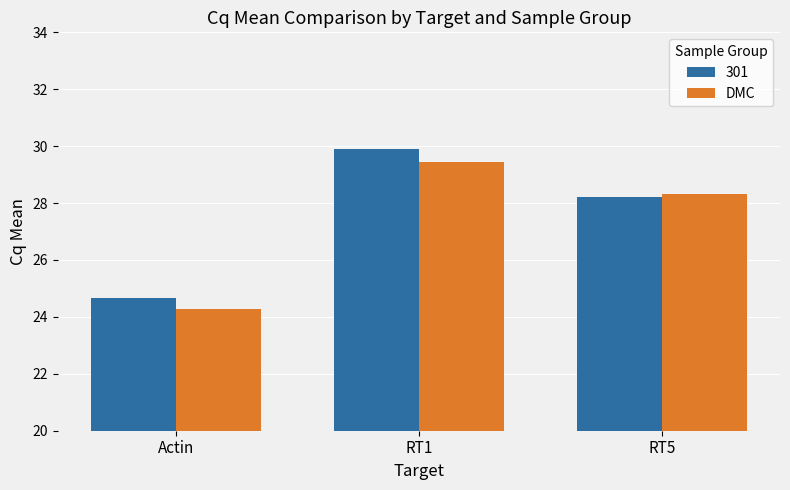

At which category does the chart reach its peak across all series?

RT1